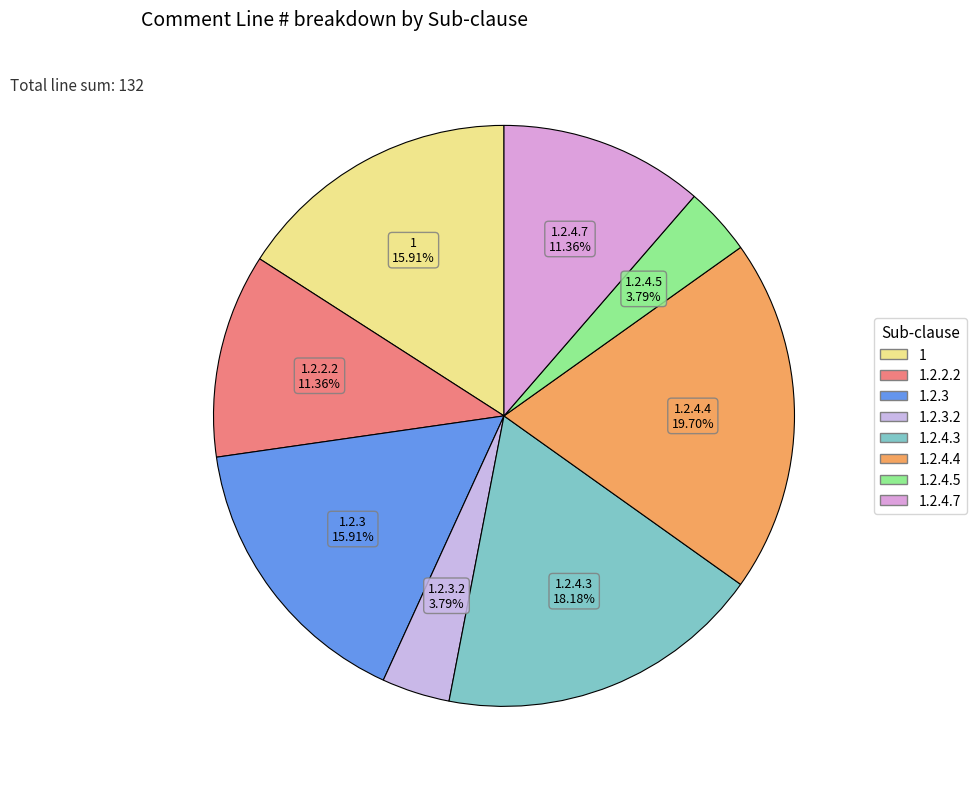

What is the largest slice in the pie chart?

1.2.4.4 (line 26)